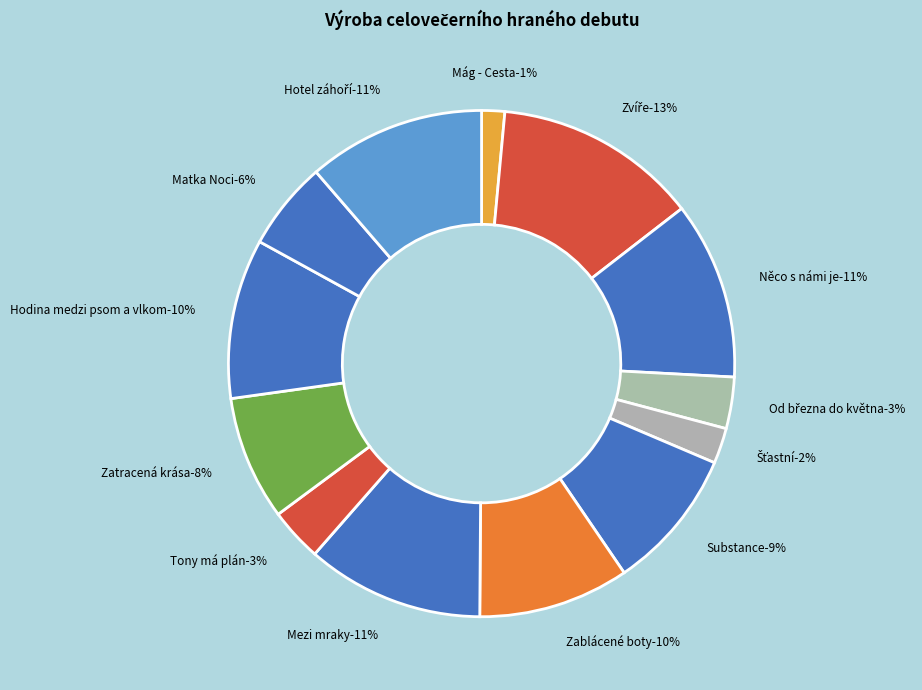

What percentage is the Zatracená krása slice, to the nearest percent?

8%